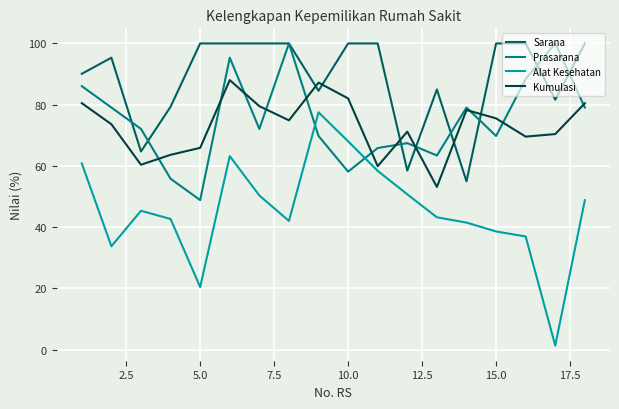

Which series has the largest range (max minus min)?

Alat Kesehatan